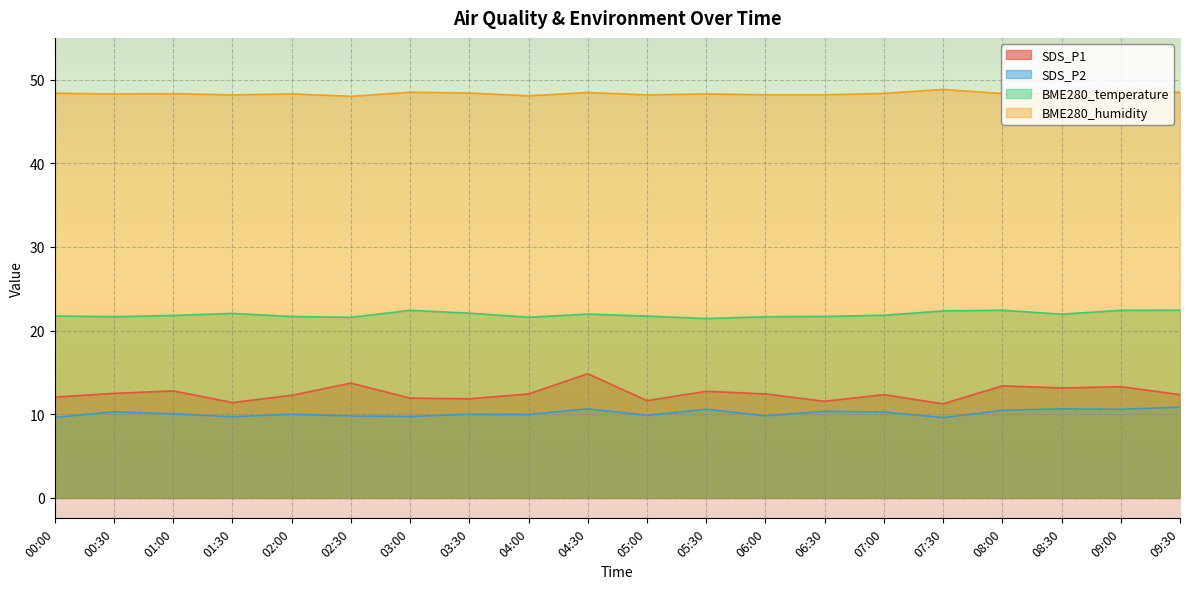

Rank the categories by BME280_temperature value from highest to lowest.

08:00, 09:30, 03:00, 09:00, 07:30, 03:30, 01:30, 04:30, 08:30, 07:00, 01:00, 00:00, 05:00, 06:30, 02:00, 00:30, 06:00, 04:00, 02:30, 05:30